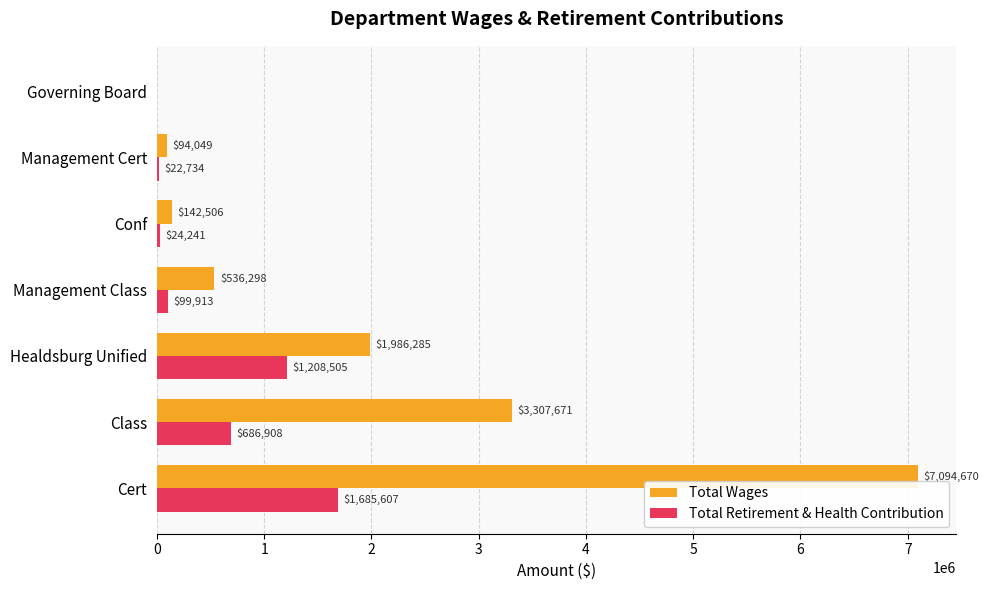

Which series changed the most between Cert and Management Cert?

Total Wages